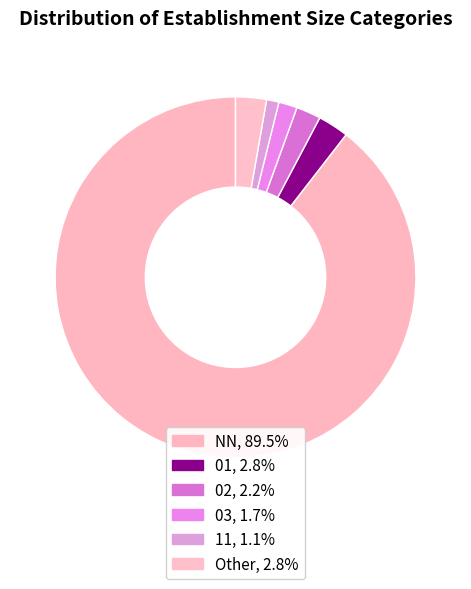

What is the ratio of the value at 02 to the value at Other?

0.8